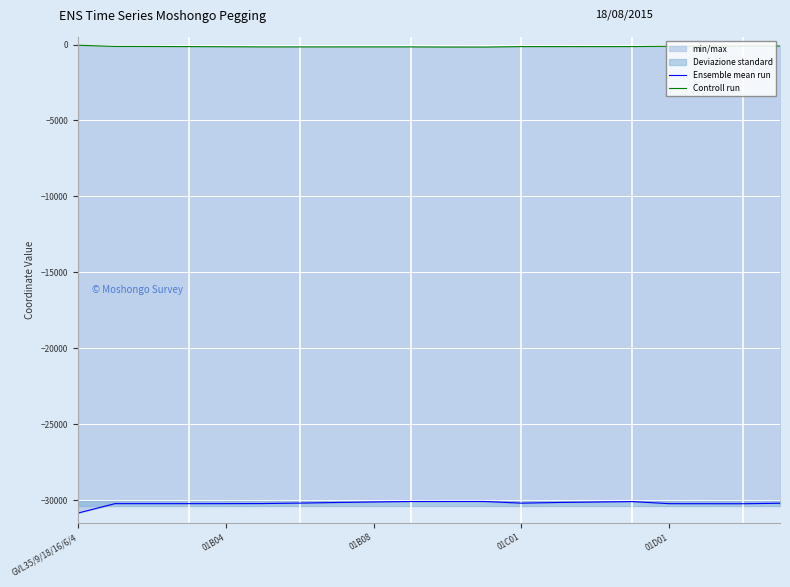

Where is Ensemble mean run nearest to the value -30477?

18